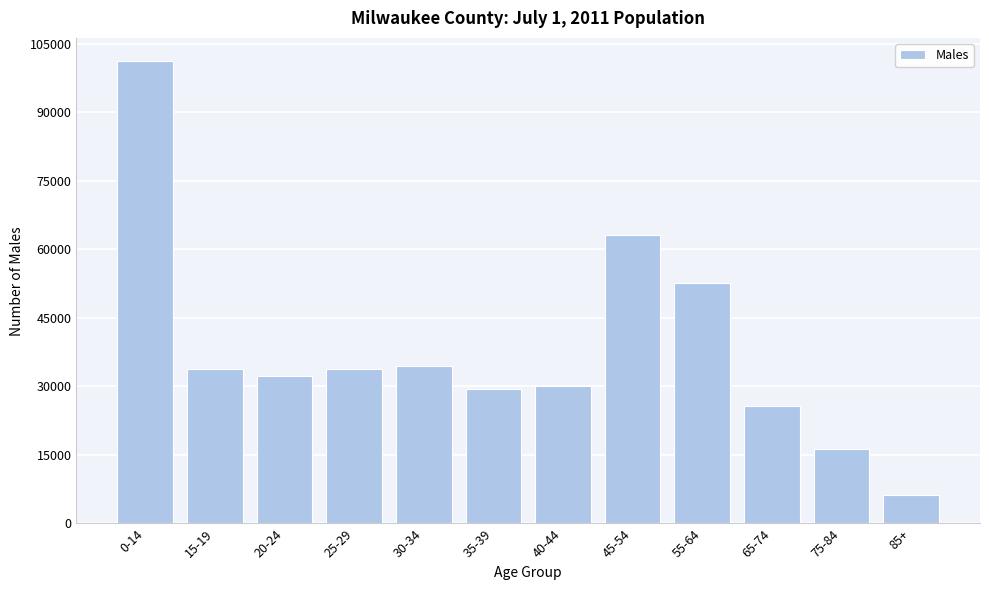

What is the minimum value shown in the chart?

6213